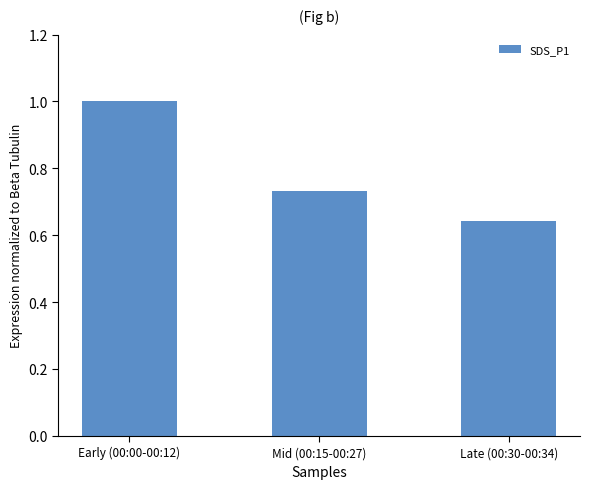

What is the label of the 2nd bar from the left?

Mid (00:15-00:27)